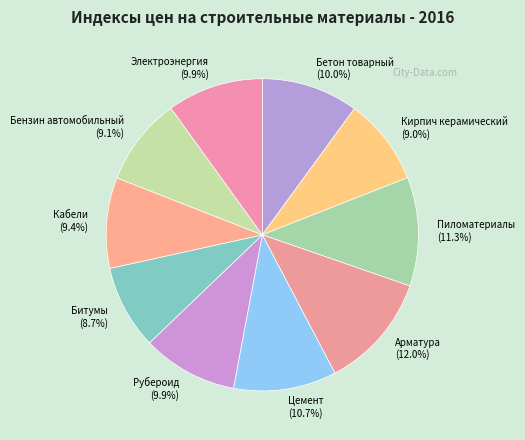

How many segments does this pie chart have?

10